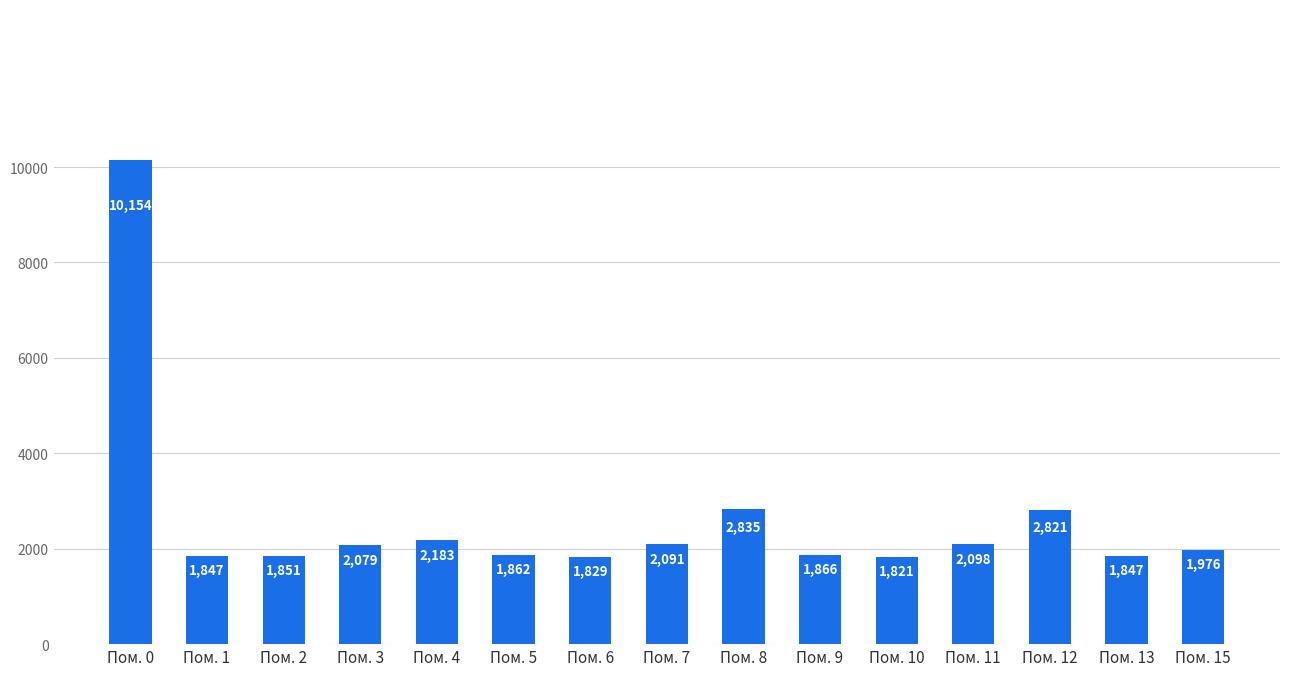

What is the ratio of the value at Пом. 3 to the value at Пом. 11?

1.0